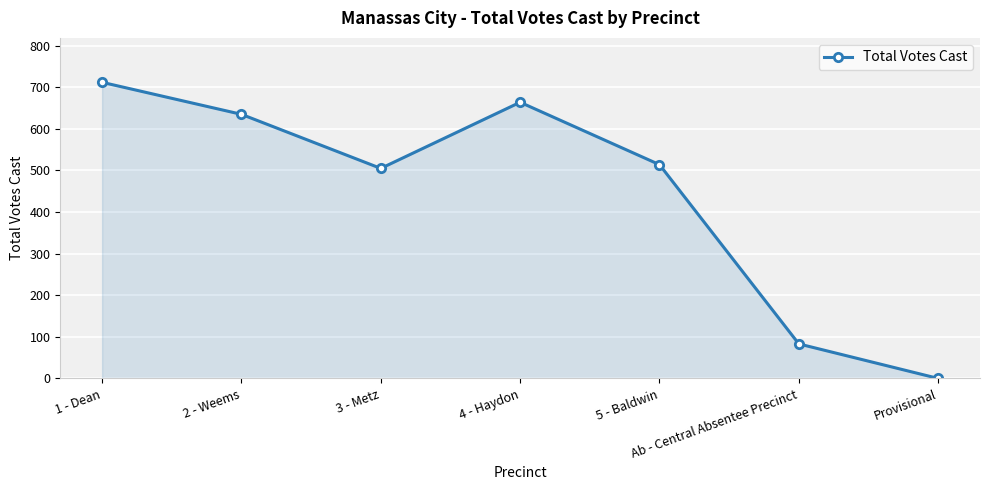

The value at Ab - Central Absentee Precinct is 83. True or false?

True